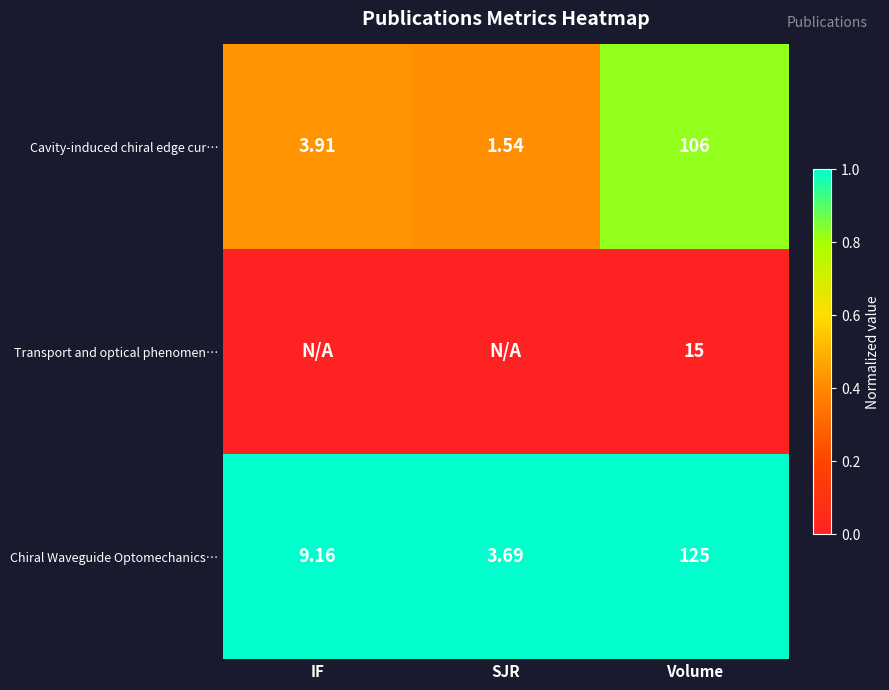

At which label does Chiral Waveguide Optomechanics… first exceed 9?

IF